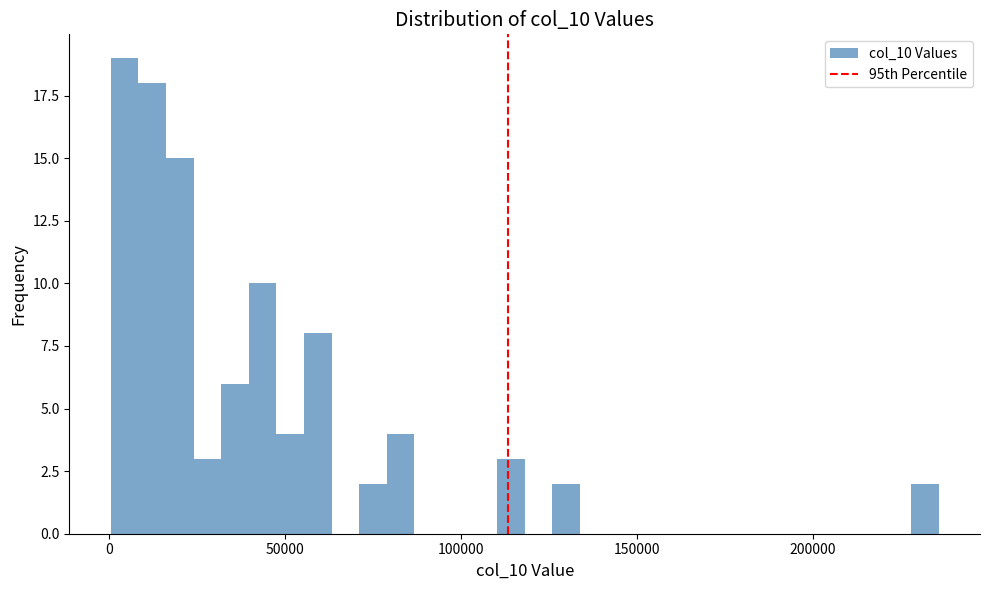

Read against the x-axis, roughly where is the centre of the tallest bar?

5000